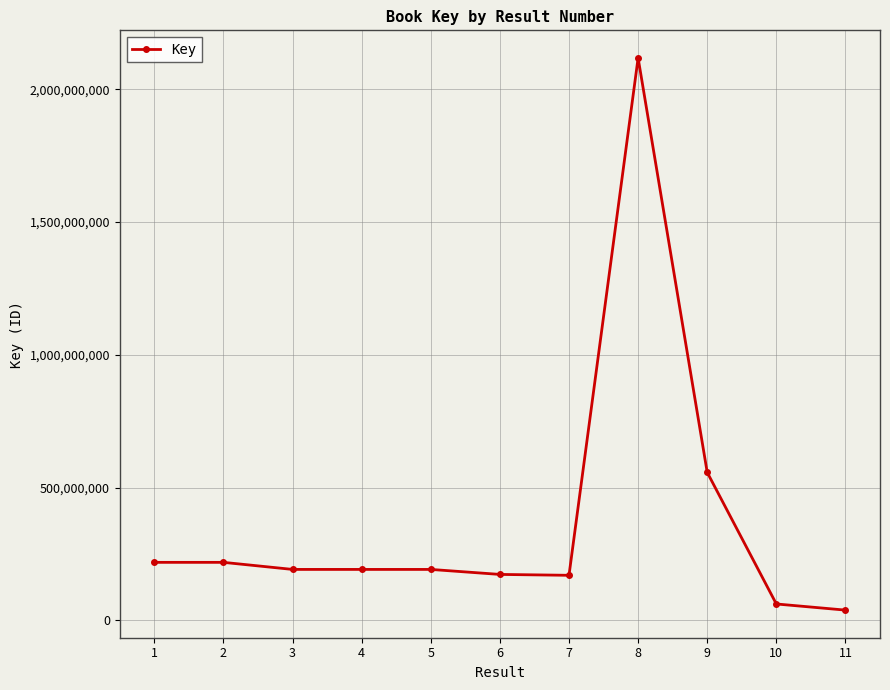

True or false: the data has more than 0 interior local peaks.

True